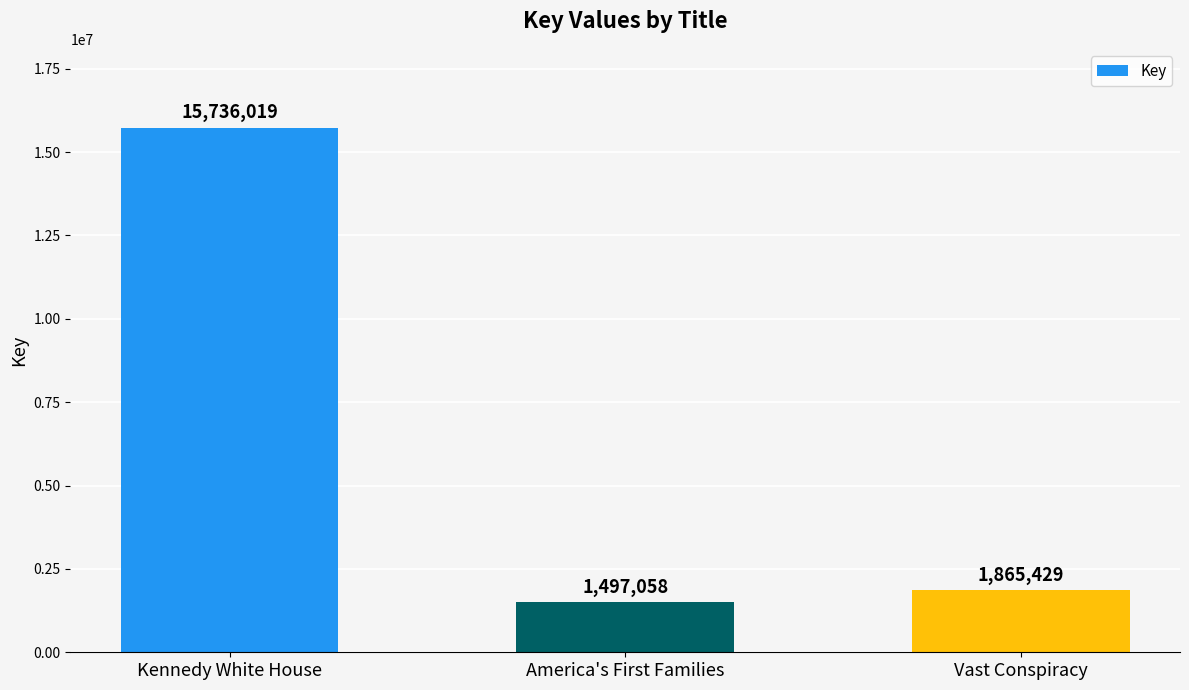

The value at America's First Families is 1497058. True or false?

True